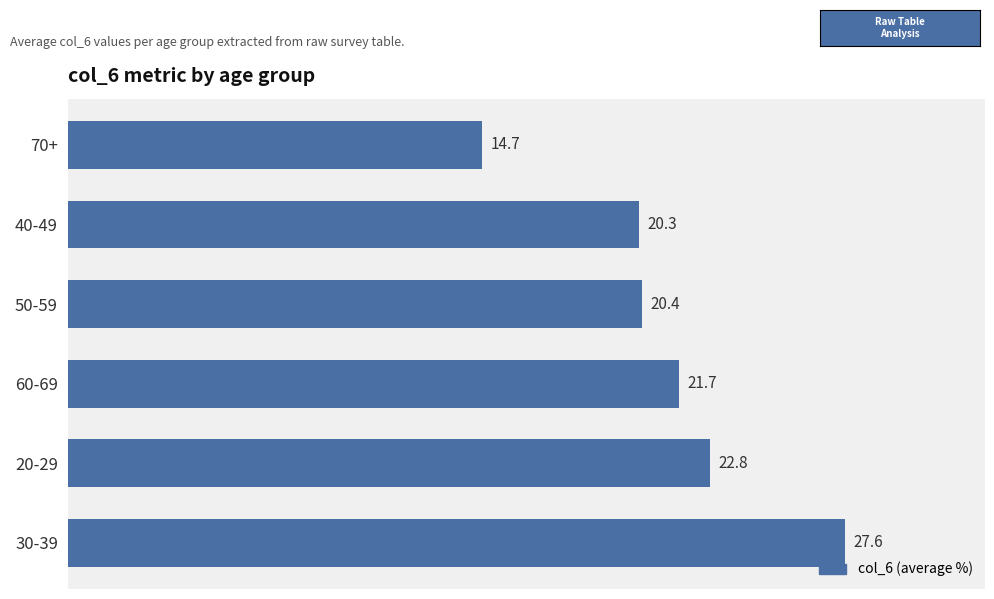

Which has a higher value, 30-39 or 40-49?

30-39